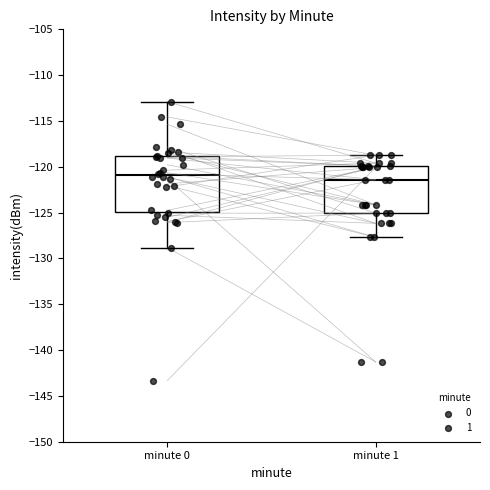

Which box is the tallest, from its lower edge to its upper edge?

minute 0